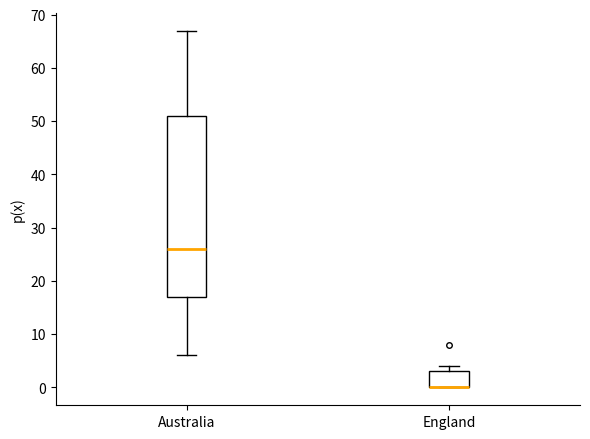

Where does the median line of the box for Australia sit on the y-axis? The values are not printed on the chart, so give them approximately, as read against the axis.

26